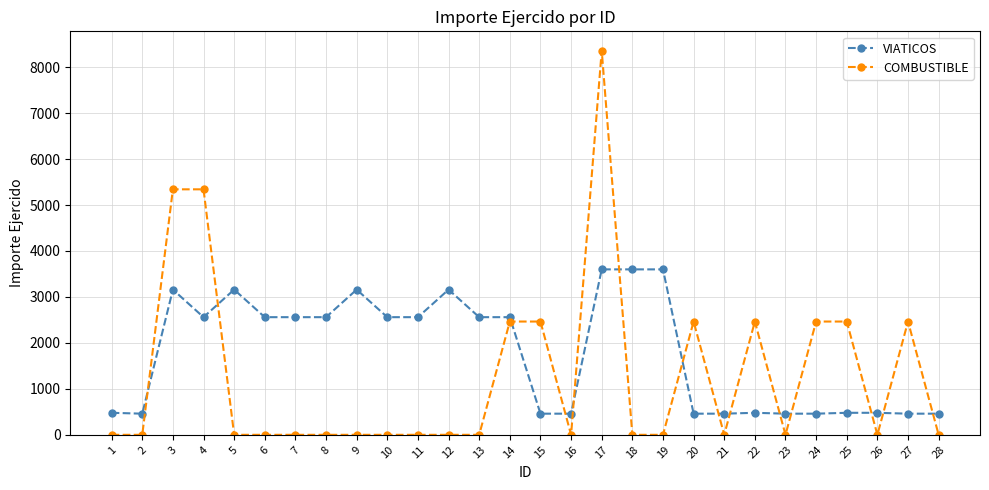

True or false: COMBUSTIBLE has a value of 0 at 26.

True